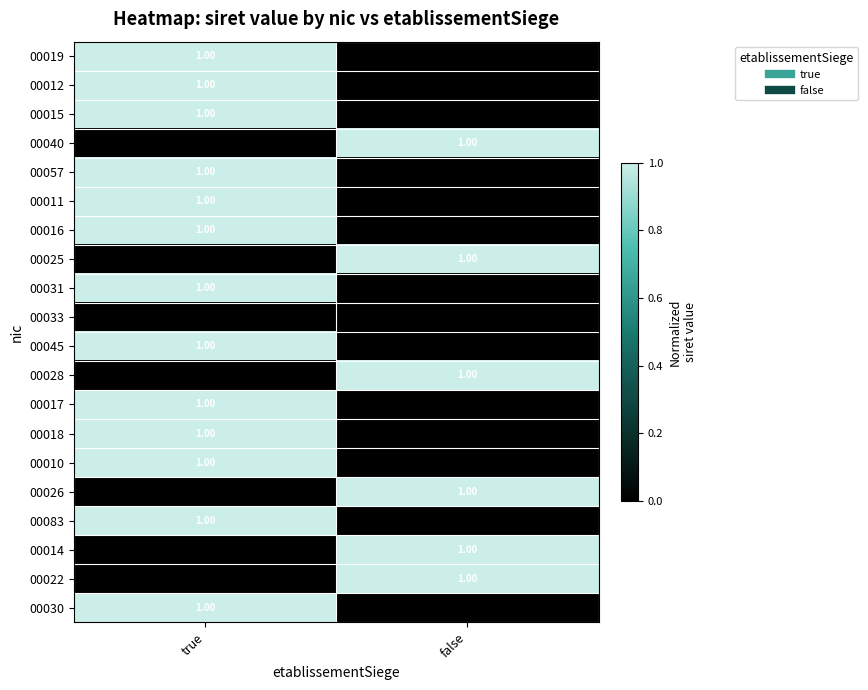

At which label does 00045 reach its minimum?

false